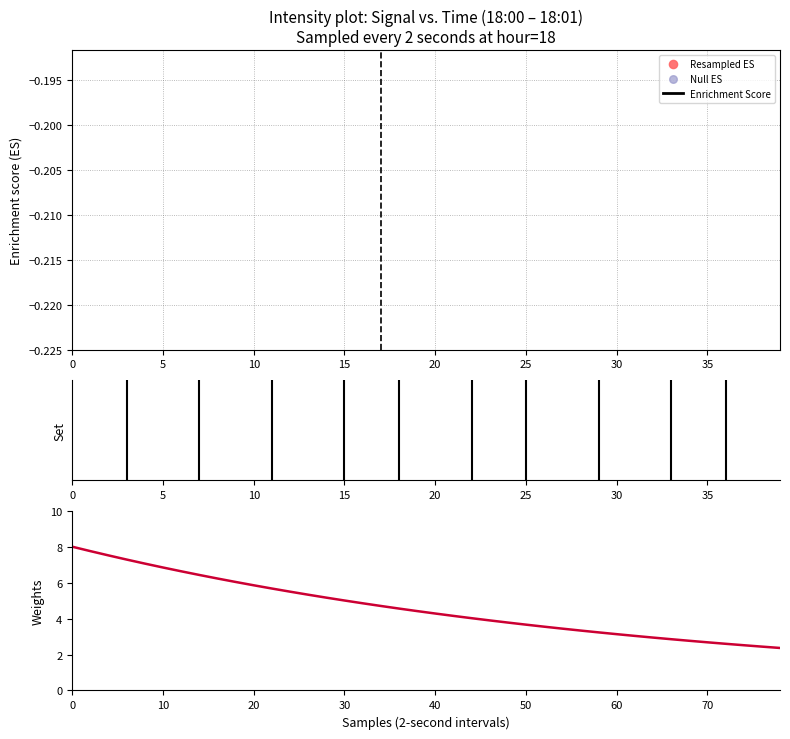

Between 39 and 38, which is larger?

38